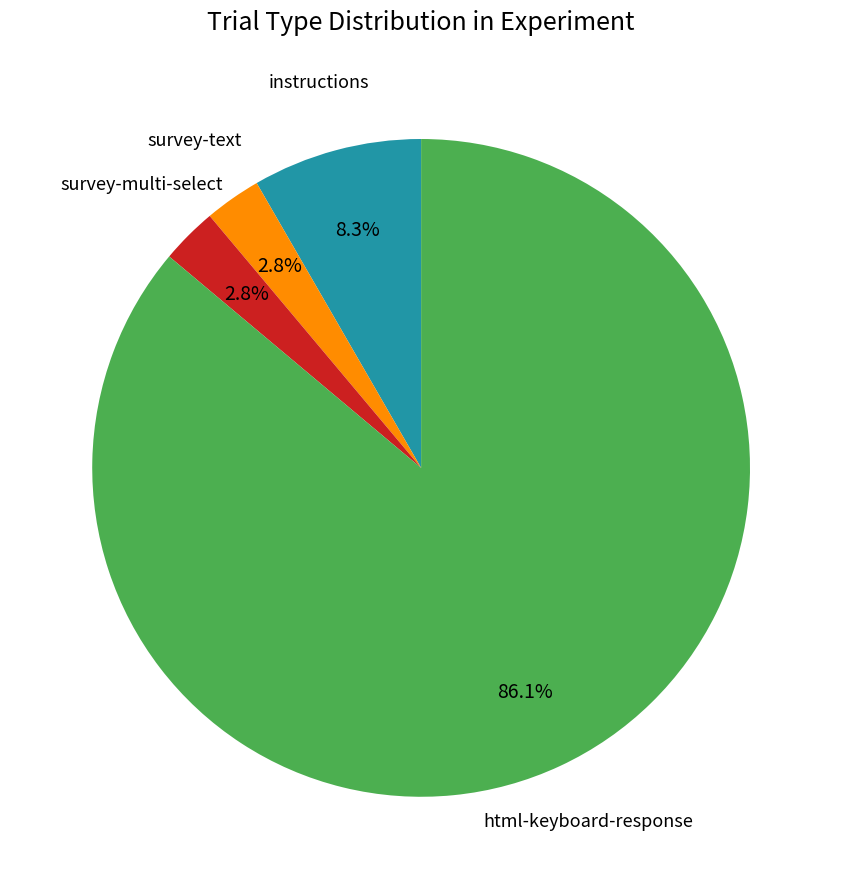

What percentage do instructions and survey-text together represent?

11.1%